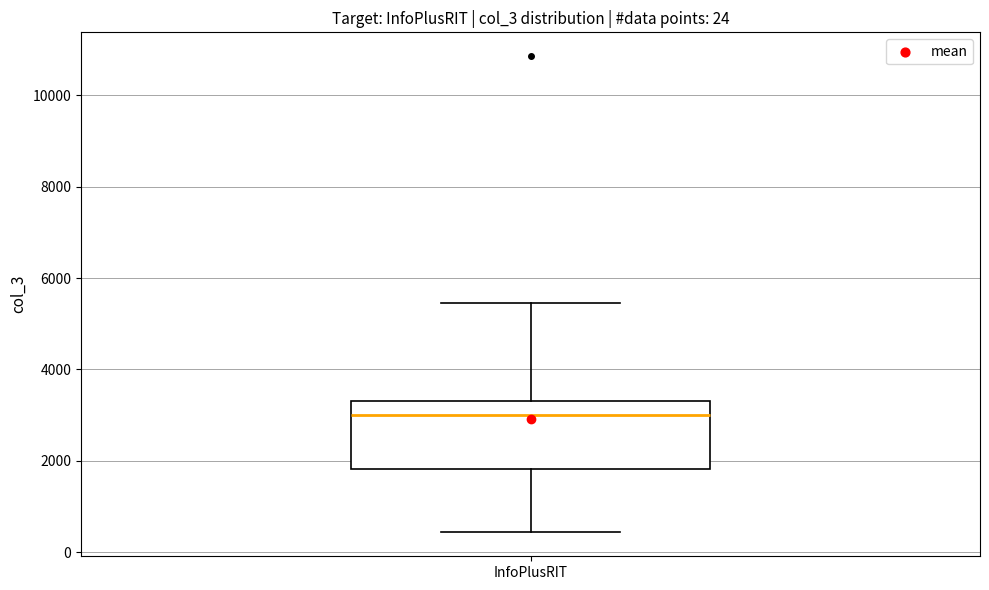

Read this box plot against the y-axis: the position of the median line, the range covered by the box, and the ends of both whiskers. The values are not printed on the chart, so give them approximately, as read against the axis.

median 3000, box 1800 to 3400, whiskers 400 to 5400